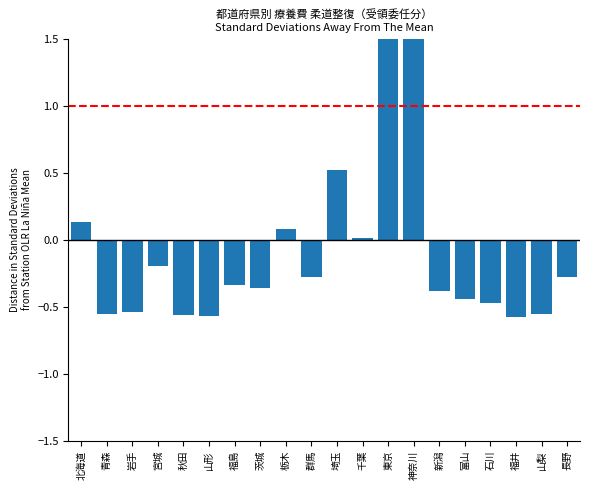

List the labels in order of value, smallest first.

福井, 山形, 秋田, 青森, 山梨, 岩手, 石川, 富山, 新潟, 茨城, 福島, 長野, 群馬, 宮城, 千葉, 栃木, 北海道, 埼玉, 神奈川, 東京